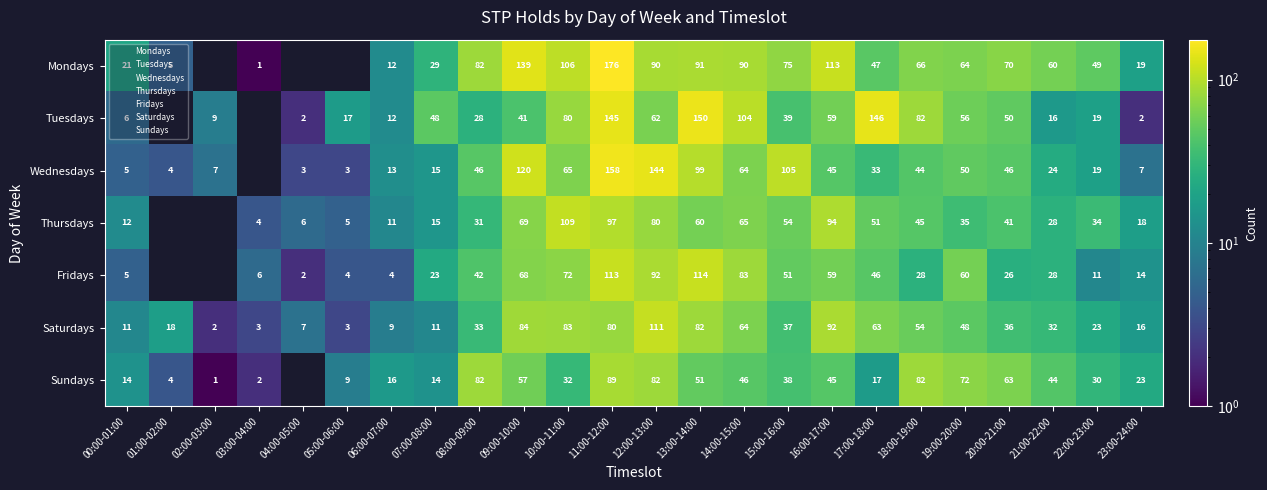

How many distinct data groups are displayed?

7